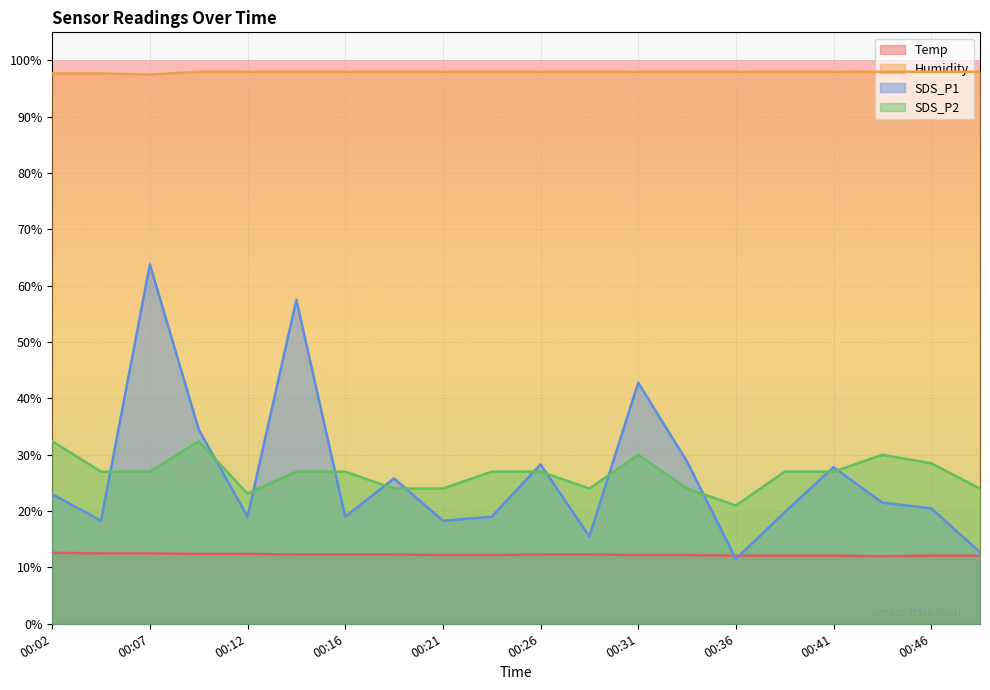

What is the average value of the Temp series?

12.3